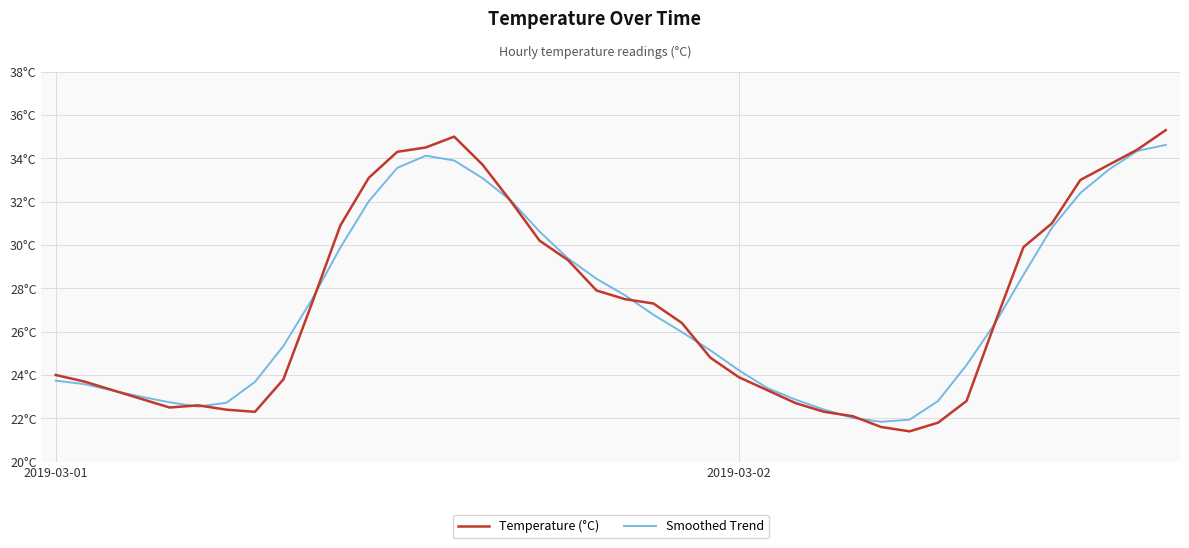

Between which two adjacent categories do Temperature (°C) and Smoothed Trend first intersect?

2 and 3